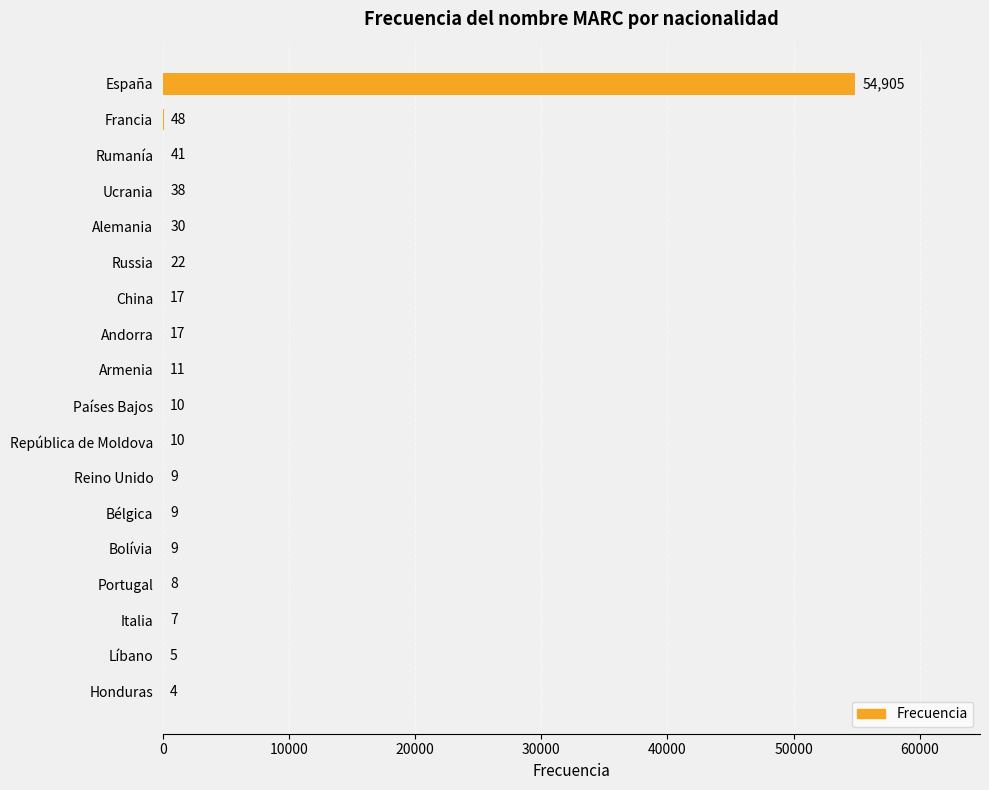

Between España and Armenia, which is larger?

España